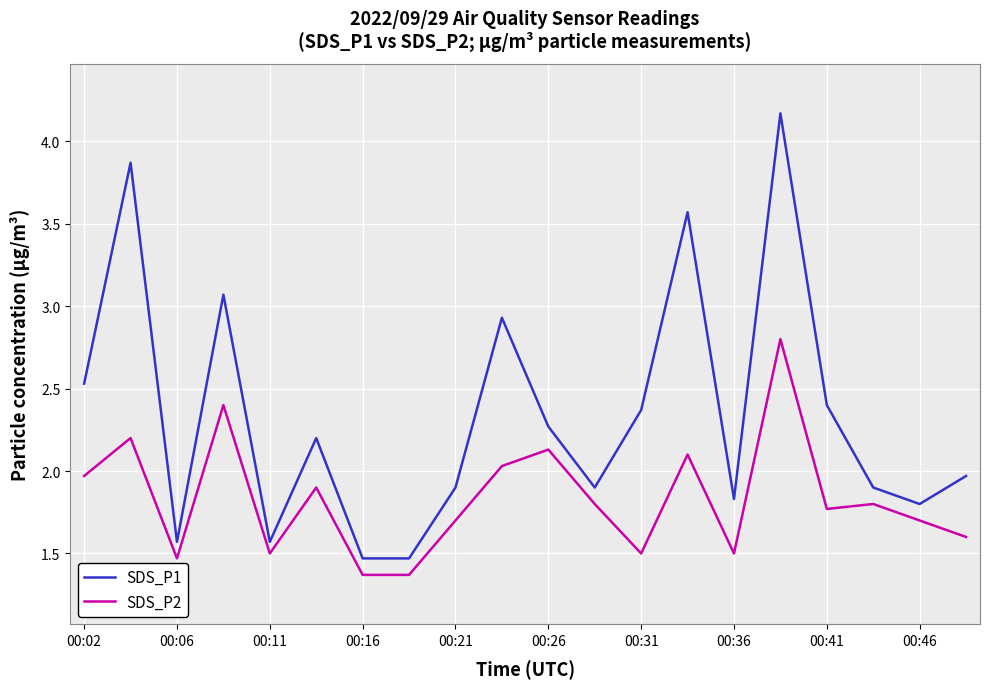

Which series has the largest total across all categories?

SDS_P1